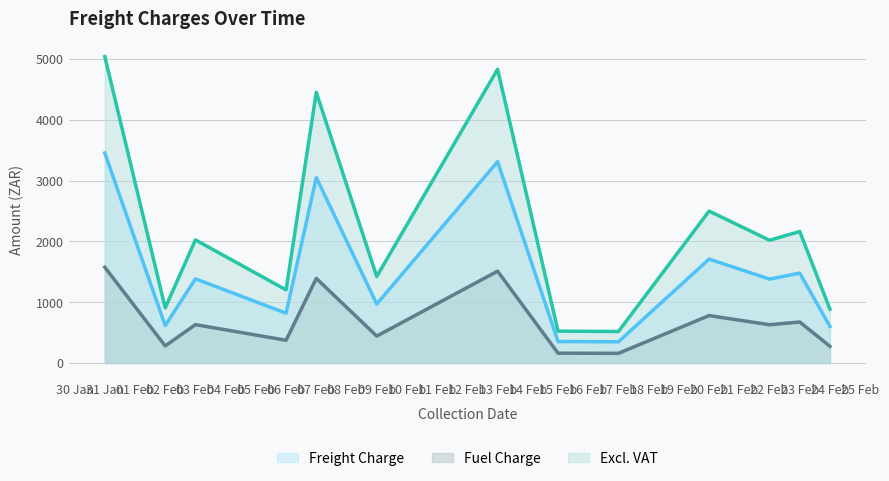

True or false: Fuel Charge and Excl. VAT cross at least once.

False